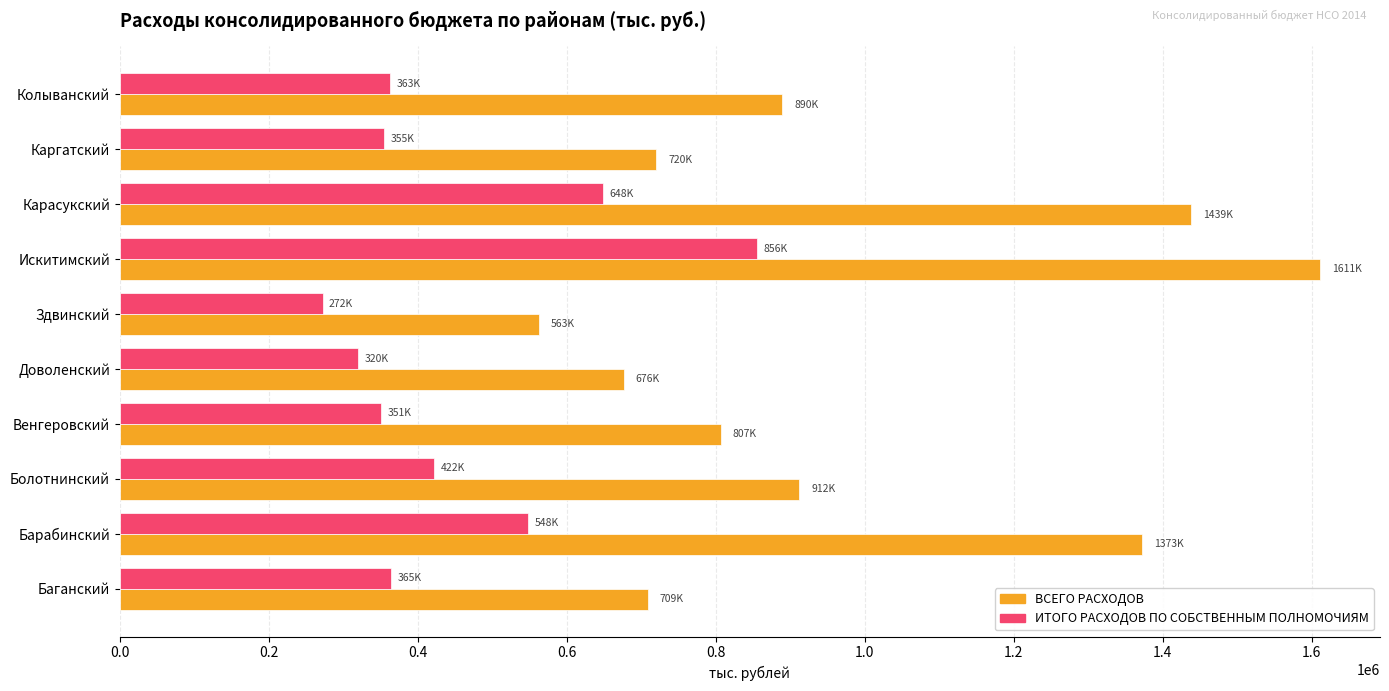

Which label corresponds to the largest value in the chart?

Искитимский